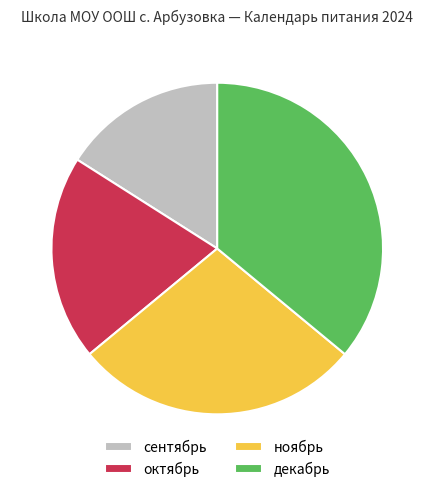

Rank the categories by value from highest to lowest.

декабрь, ноябрь, октябрь, сентябрь